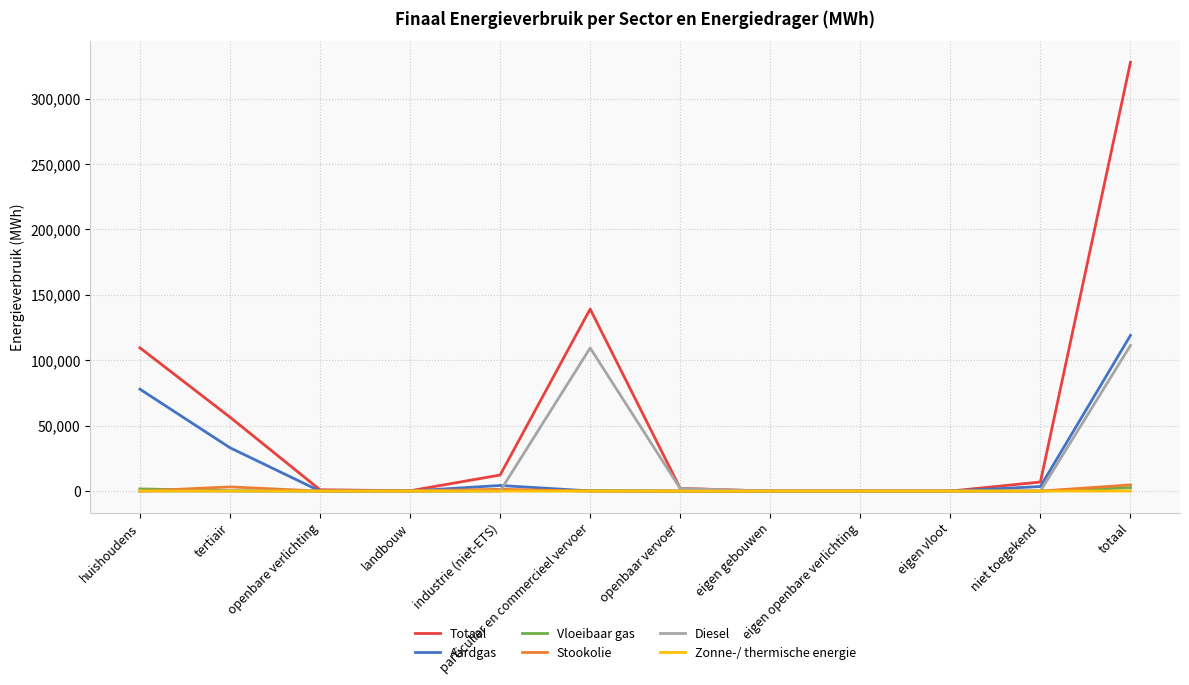

Count the number of categories in the chart.

12